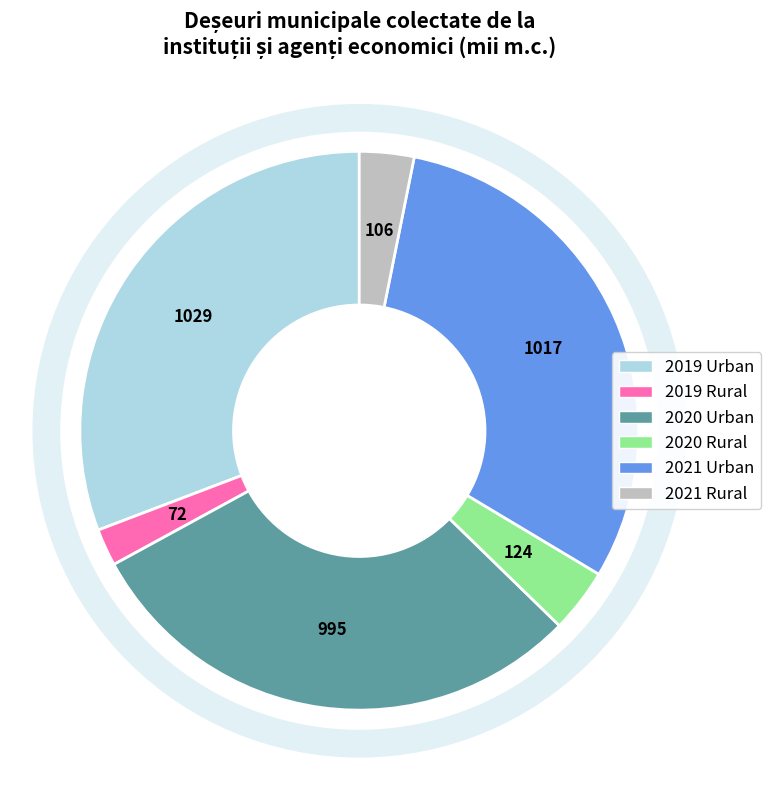

Does any single category account for the majority?

No